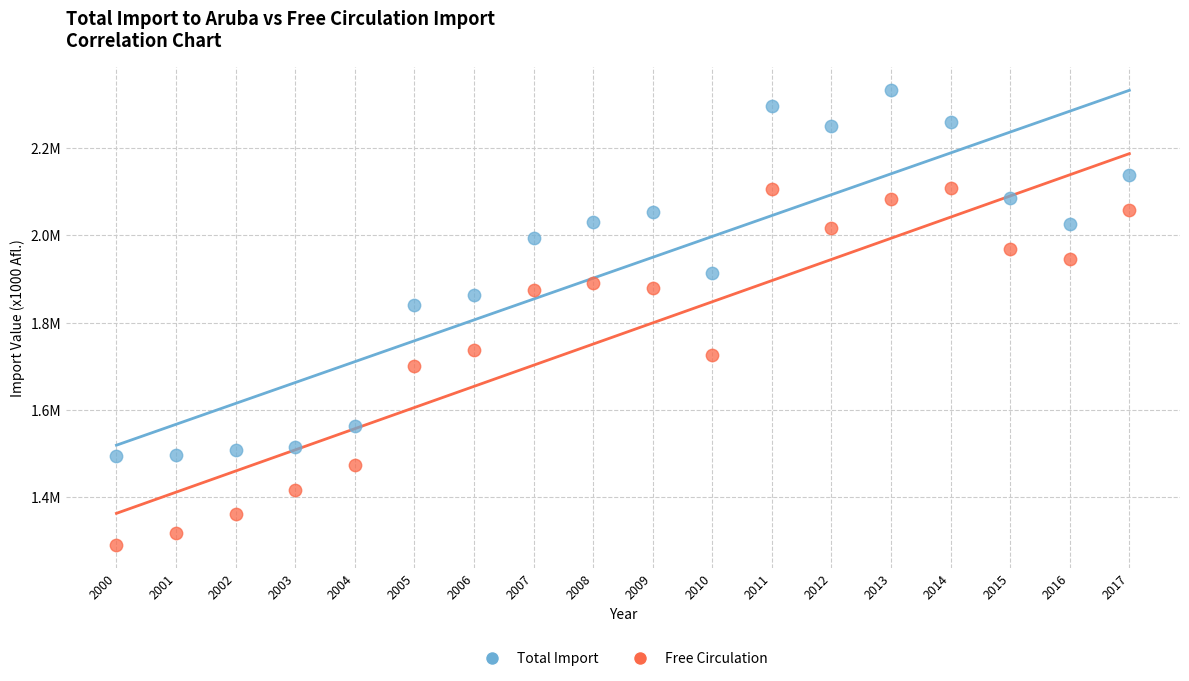

What are all the series names shown in the legend?

Total Import, Free Circulation